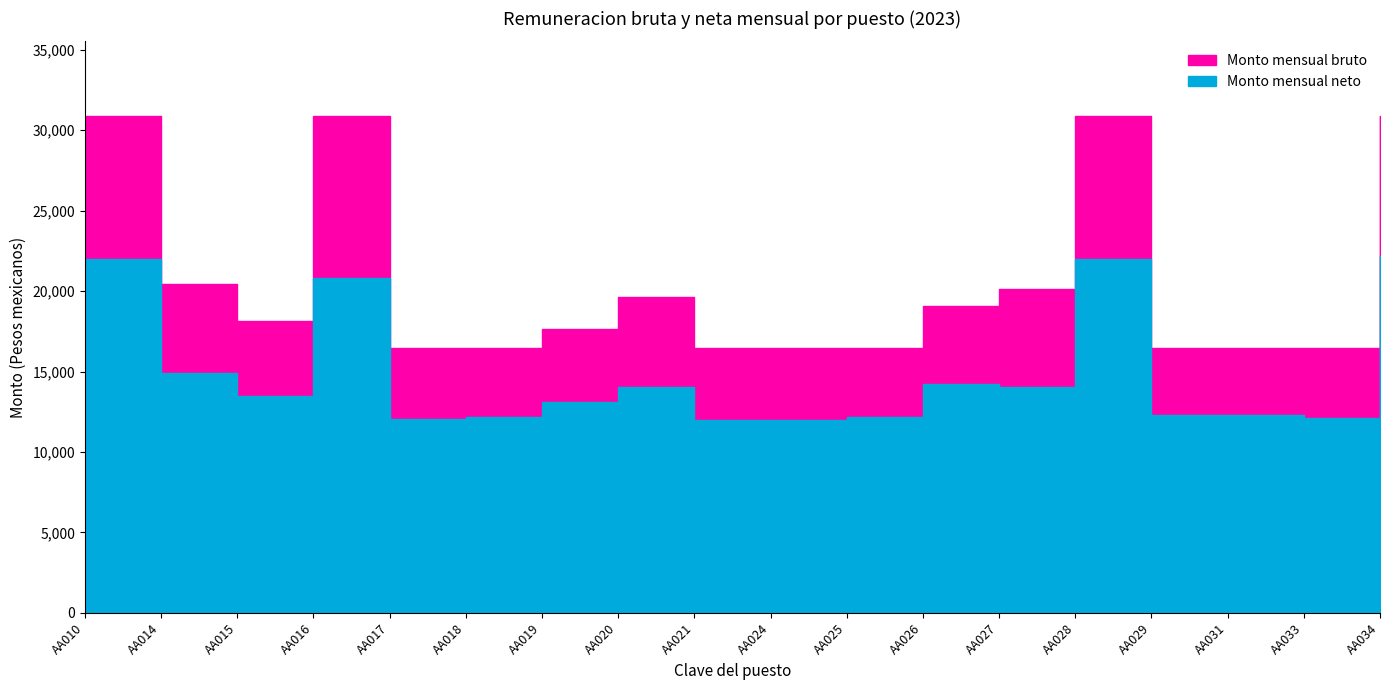

Is the value of Monto mensual bruto at AA019 greater than the value of Monto mensual neto at AA019?

Yes